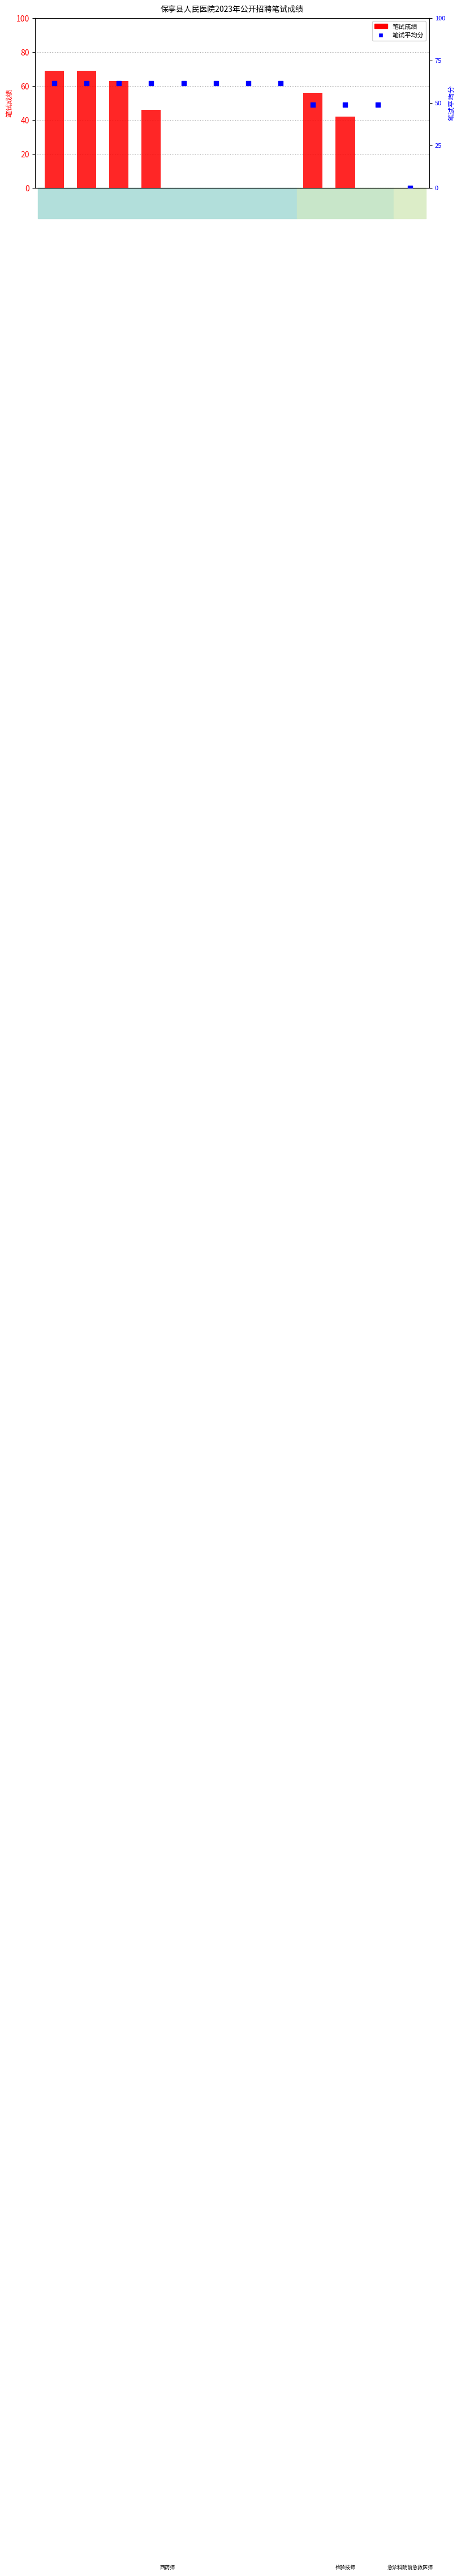

At which category is the sum across all series the highest?

梁秋菊